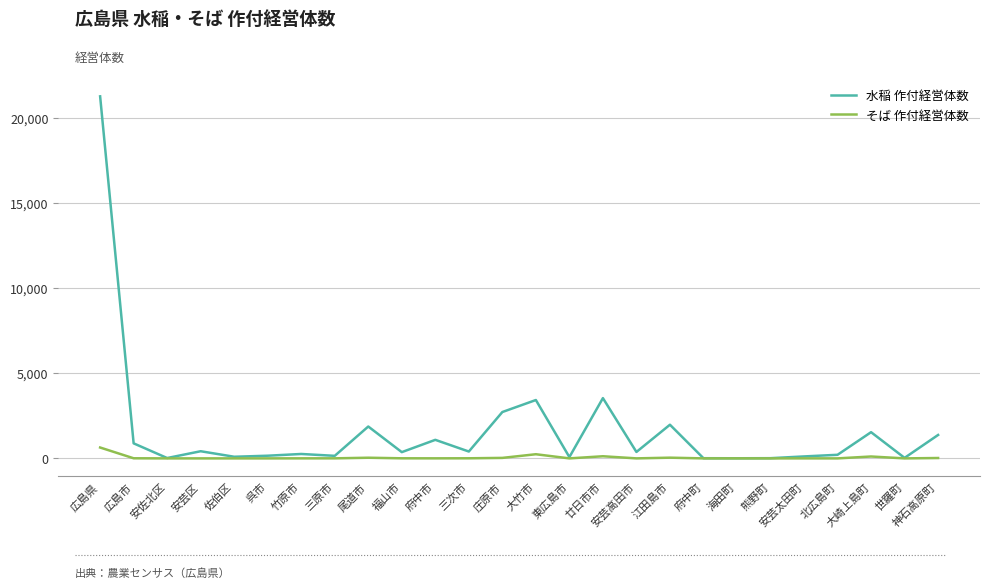

The 水稲 作付経営体数 series shows 3331 at 尾道市. True or false?

False